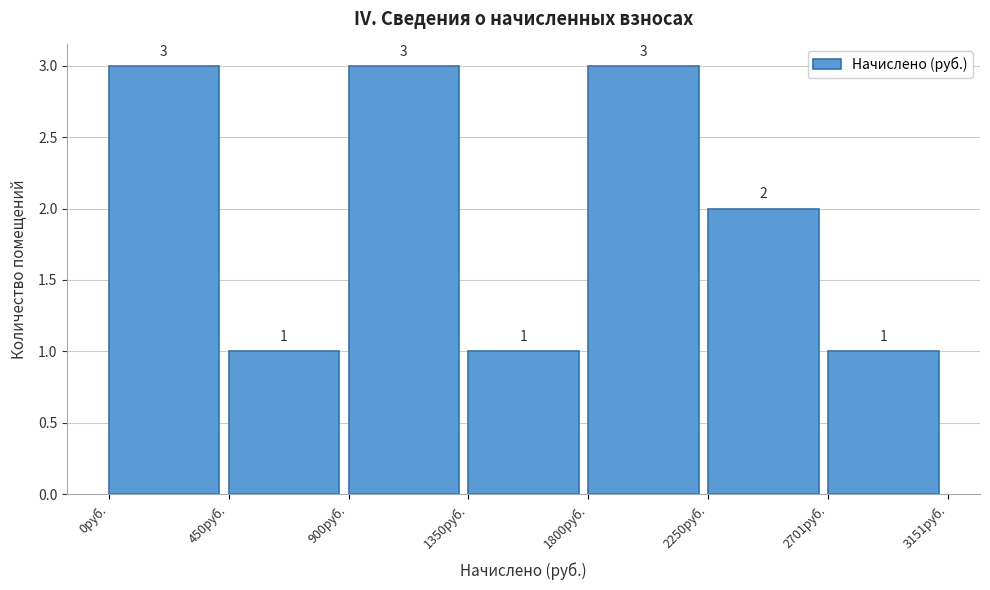

Reading left to right, list every bar in this chart as the range it spans on the x-axis followed by its height. The bar edges are not printed on the chart, so give them approximately, as read against the axis.

0 to 450: 3
450 to 900: 1
900 to 1350: 3
1350 to 1800: 1
1800 to 2250: 3
2250 to 2700: 2
2700 to 3150: 1